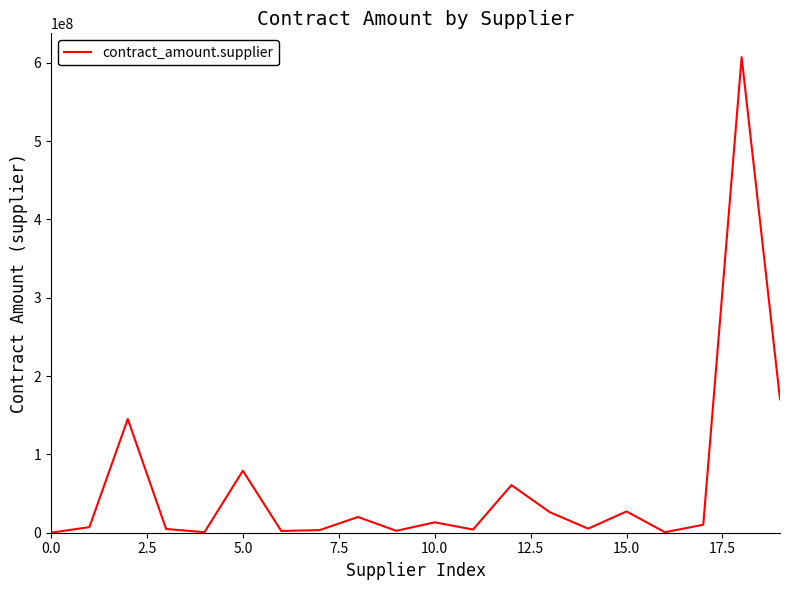

What is the greatest value displayed?

607162895.0